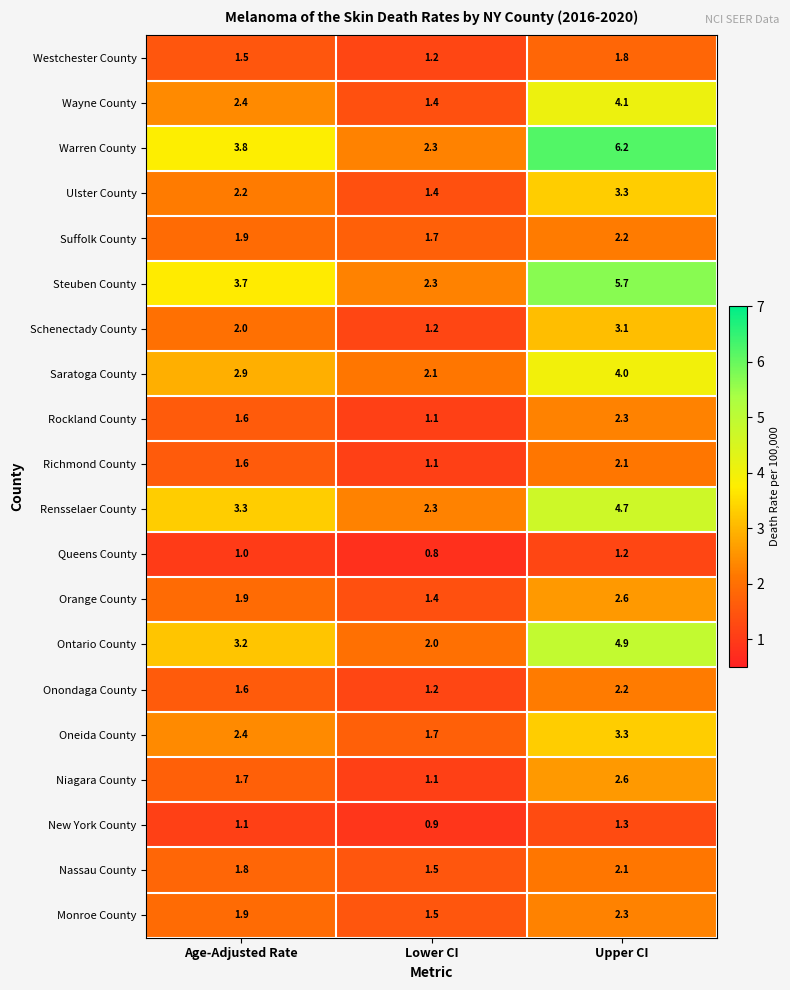

What is the approximate value of Warren County at Age-Adjusted Rate?

3.8